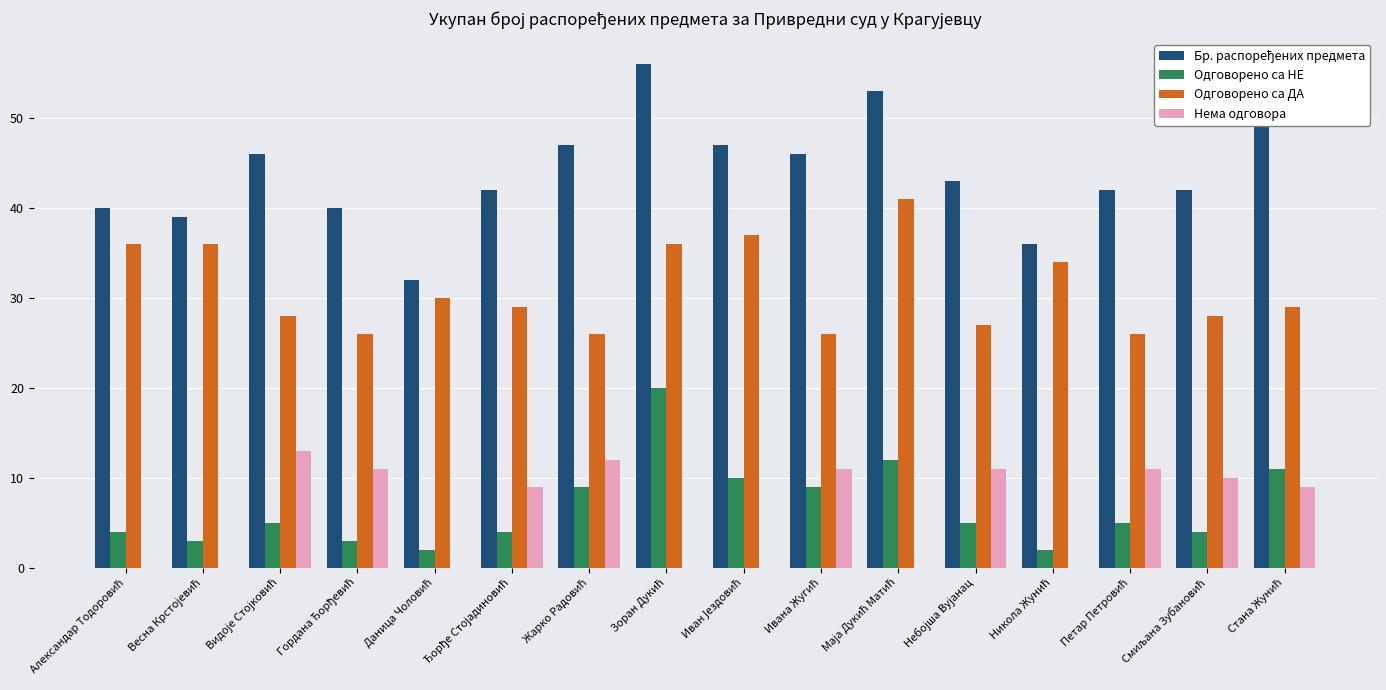

What is the highest value of the Нема одговора series?

13